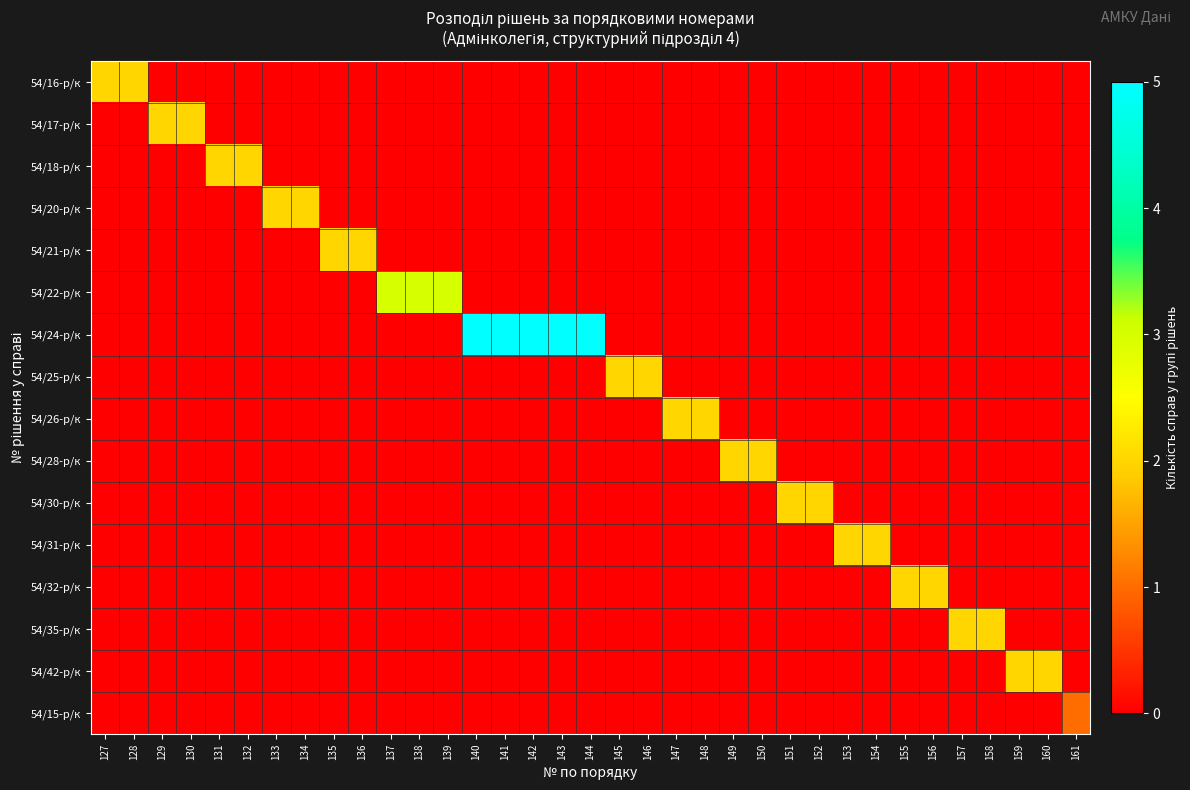

Which category has the lowest value across all series?

129